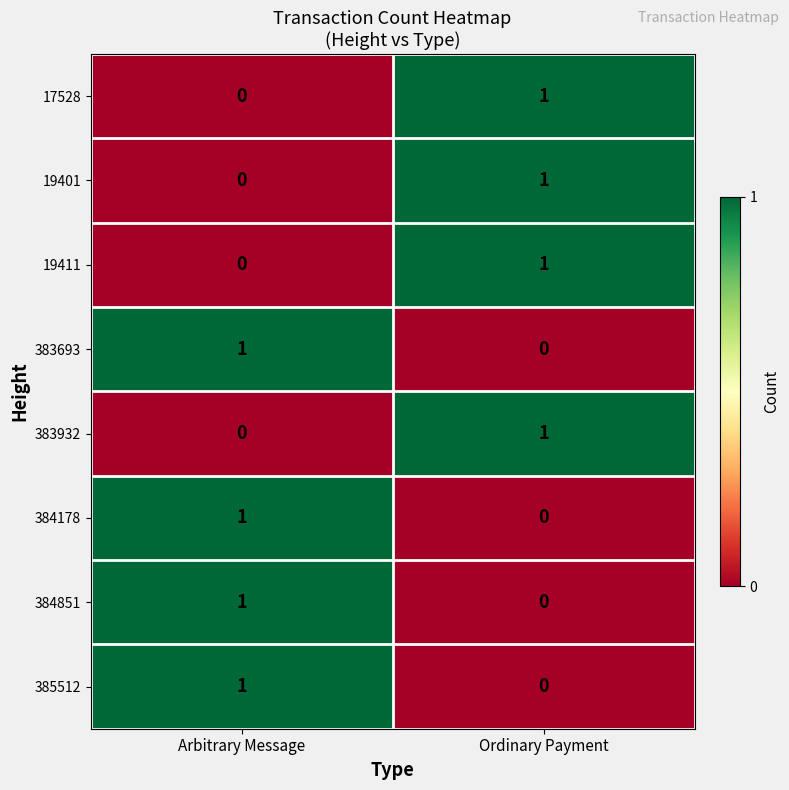

True or false: 384178 has a value of 0 at Ordinary Payment.

True